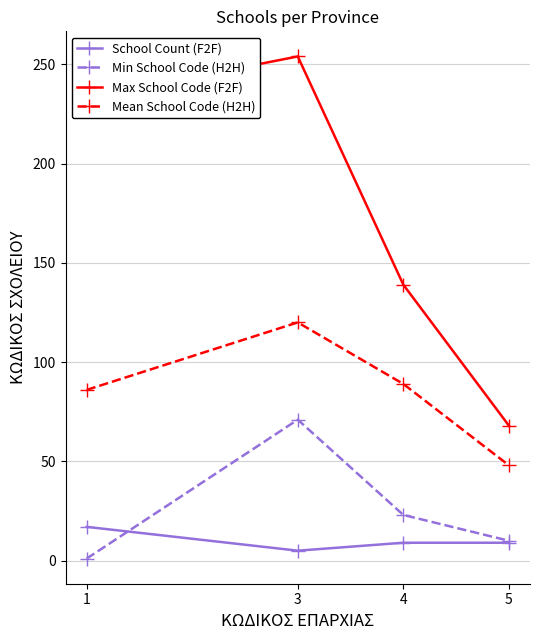

Reading left to right, what are all the values shown in this chart?

School Count (F2F): 1=17	3=5	4=9	5=9
Min School Code (H2H): 1=1	3=71	4=23	5=10
Max School Code (F2F): 1=233	3=254	4=139	5=68
Mean School Code (H2H): 1=86	3=120	4=89	5=48